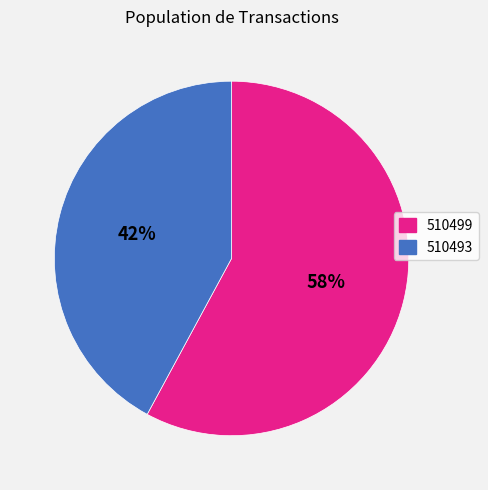

Between 510499 and 510493, which is larger?

510499